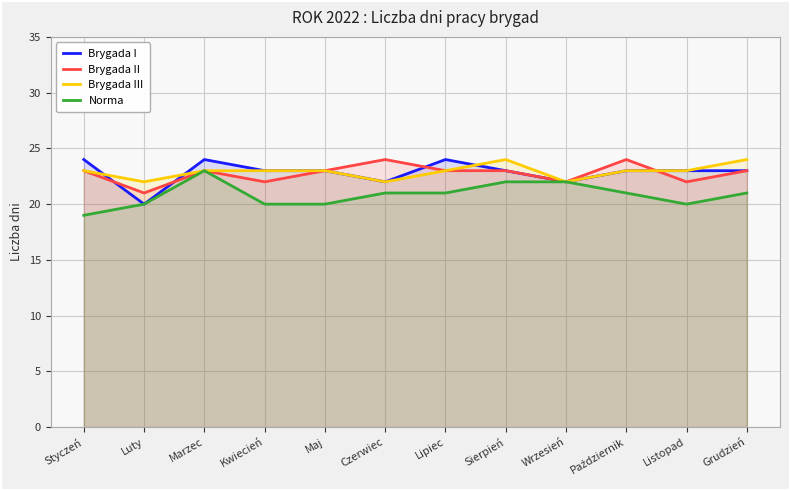

At which label is Brygada III closest to 23?

Styczeń